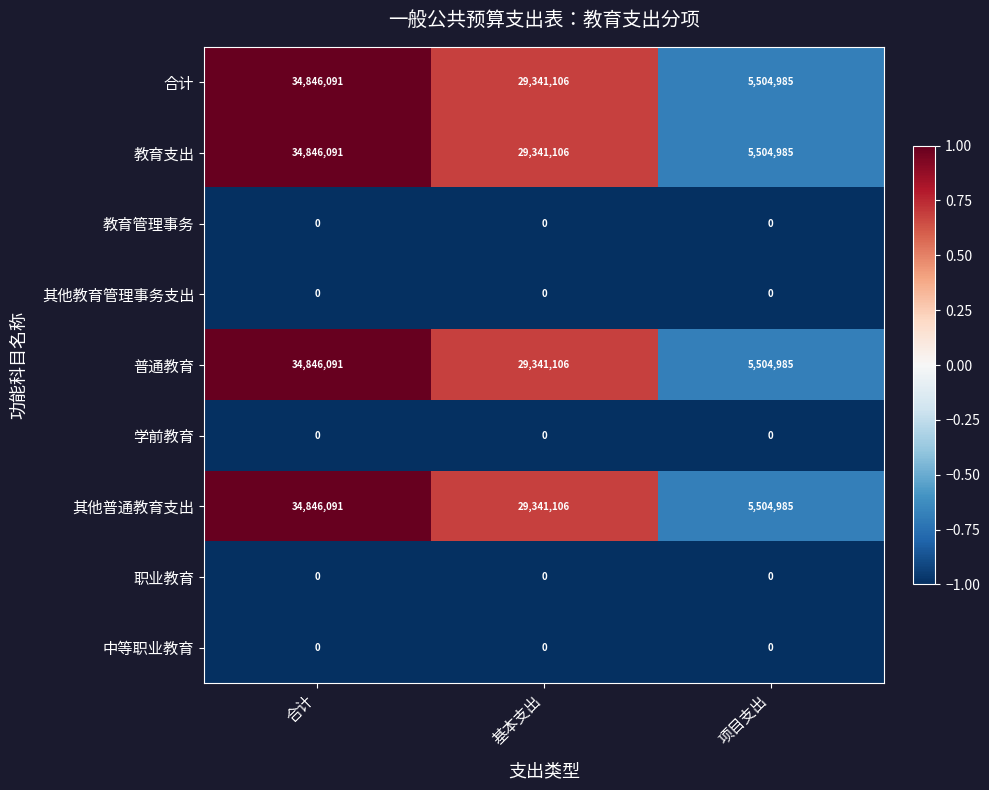

What is the spread (max minus min) of values at 基本支出?

29341106